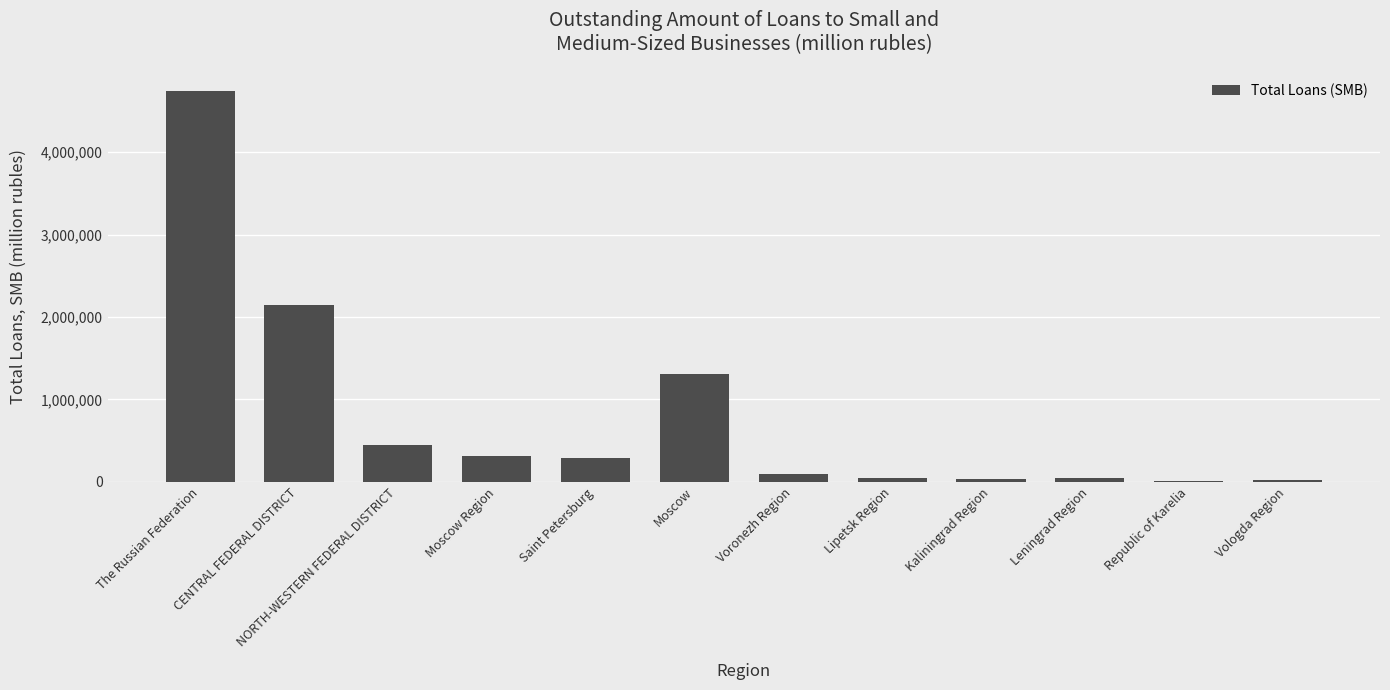

Which has a higher value, Moscow or The Russian Federation?

The Russian Federation